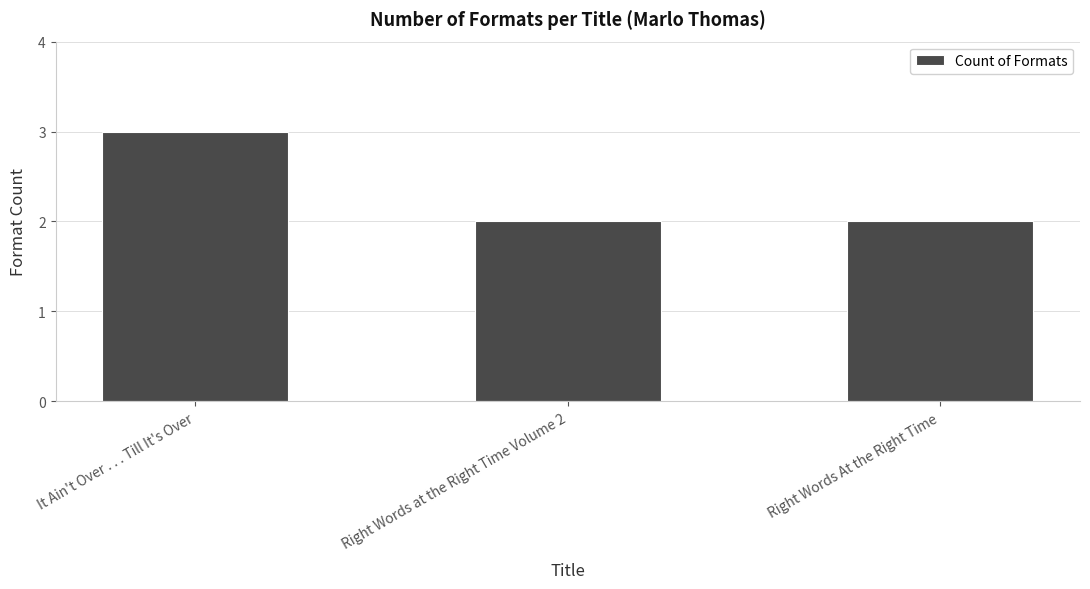

What position from the left is It Ain't Over . . . Till It's Over?

1